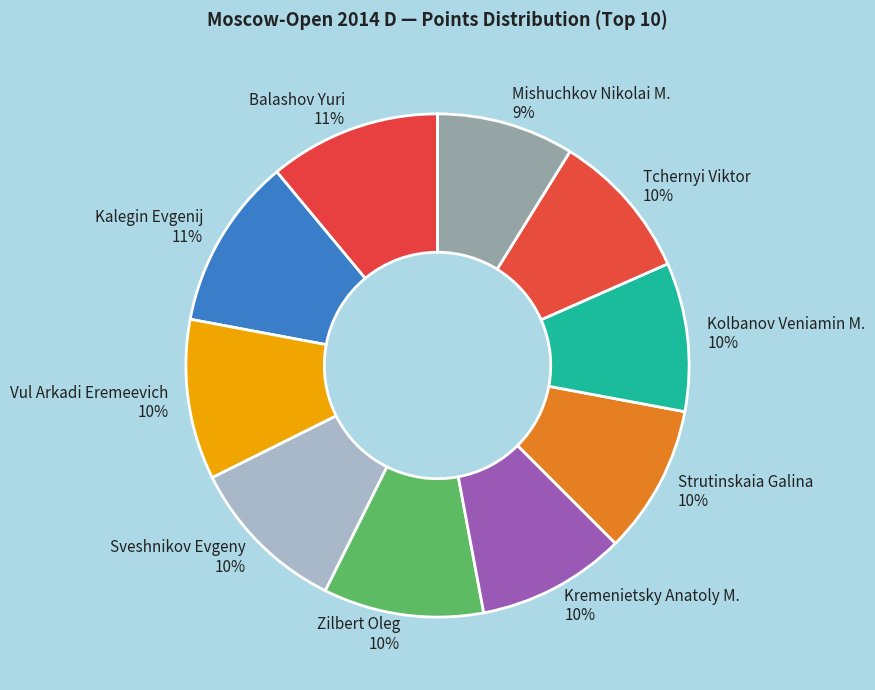

Do Vul Arkadi Eremeevich and Strutinskaia Galina together represent more than half of the pie?

No